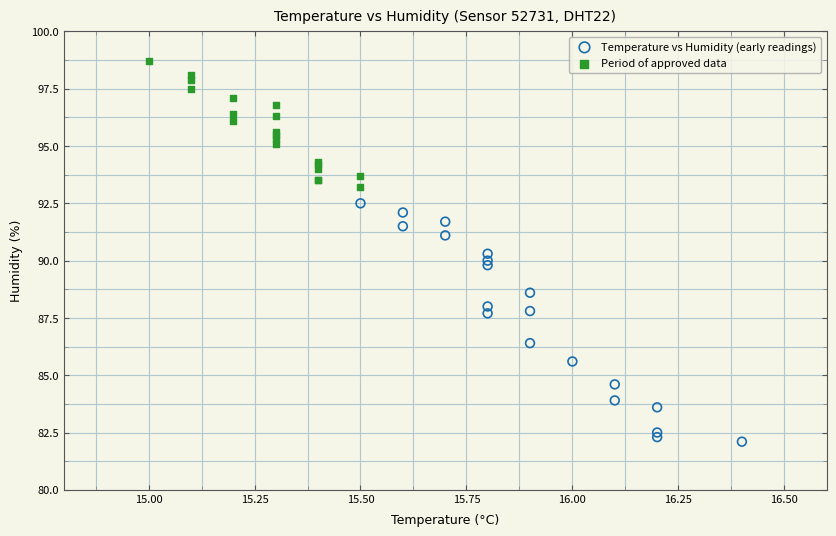

Which series reaches the minimum Y coordinate?

Temperature vs Humidity (early readings)